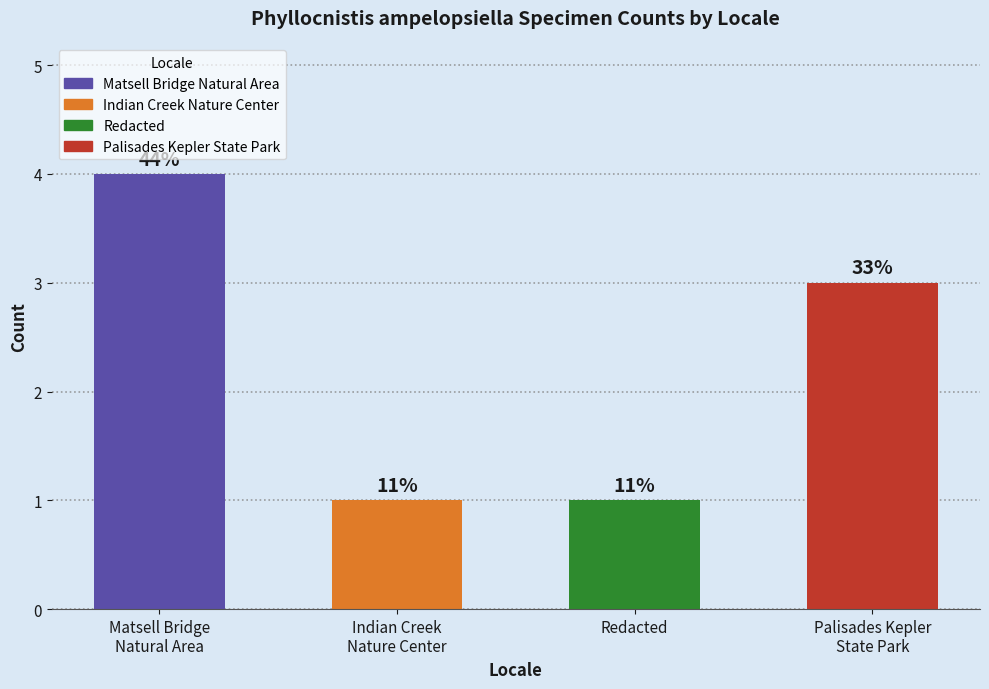

Rank the categories by value from highest to lowest.

Matsell Bridge
Natural Area, Palisades Kepler
State Park, Indian Creek
Nature Center, Redacted